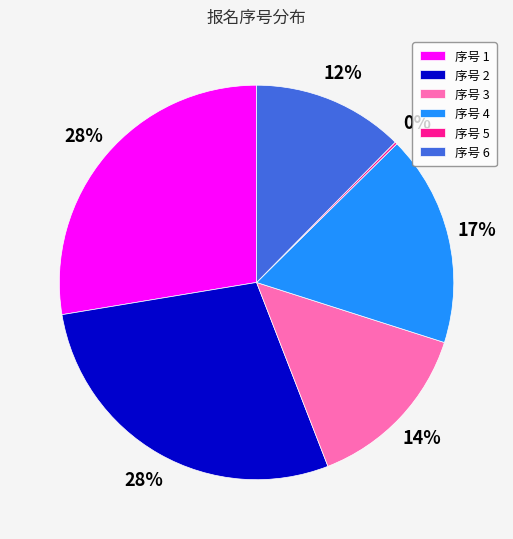

Does any single category account for the majority?

No